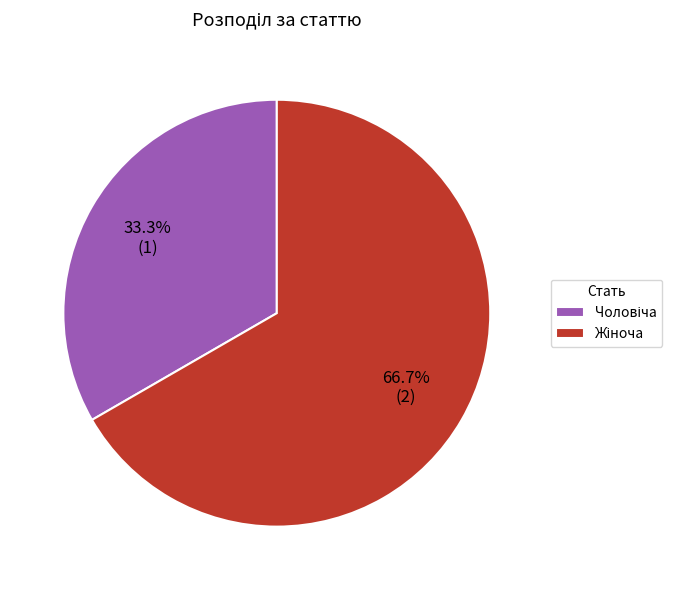

Is there a majority slice in this chart?

Yes